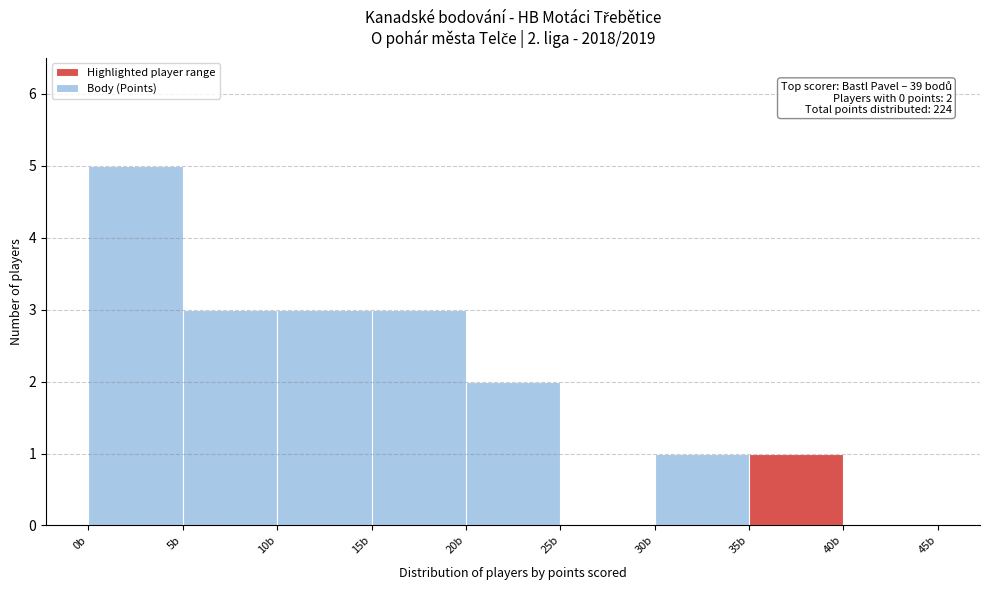

Over which range of the x-axis is the bar tallest?

0 to 5